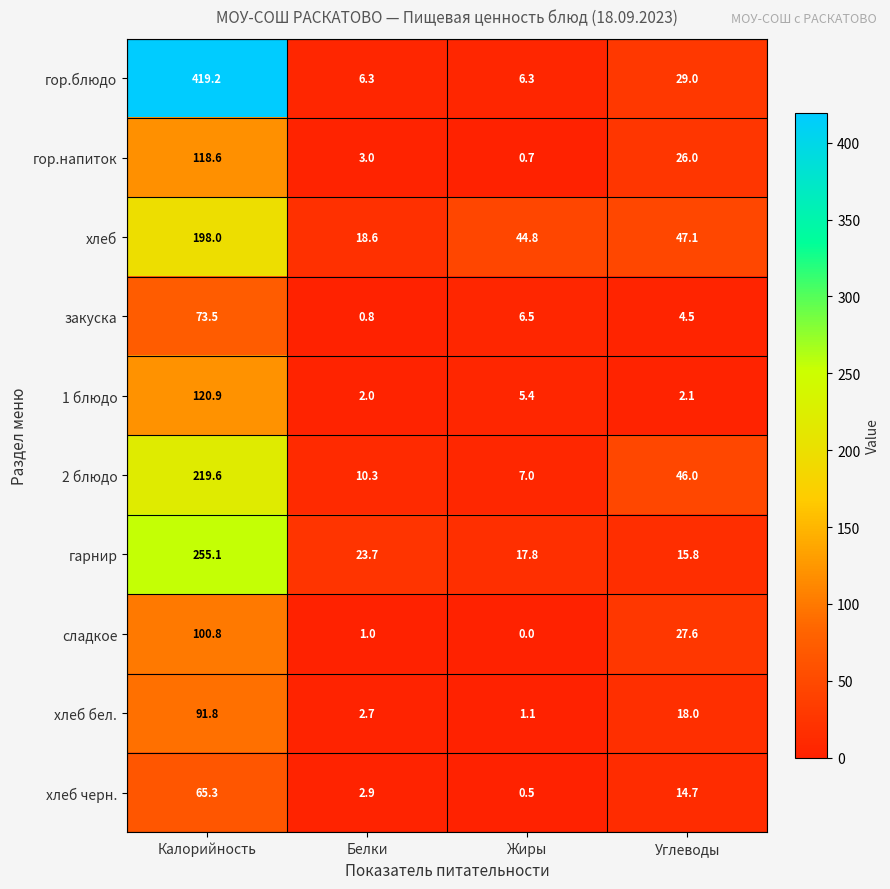

At which category is the sum across all series the highest?

Калорийность